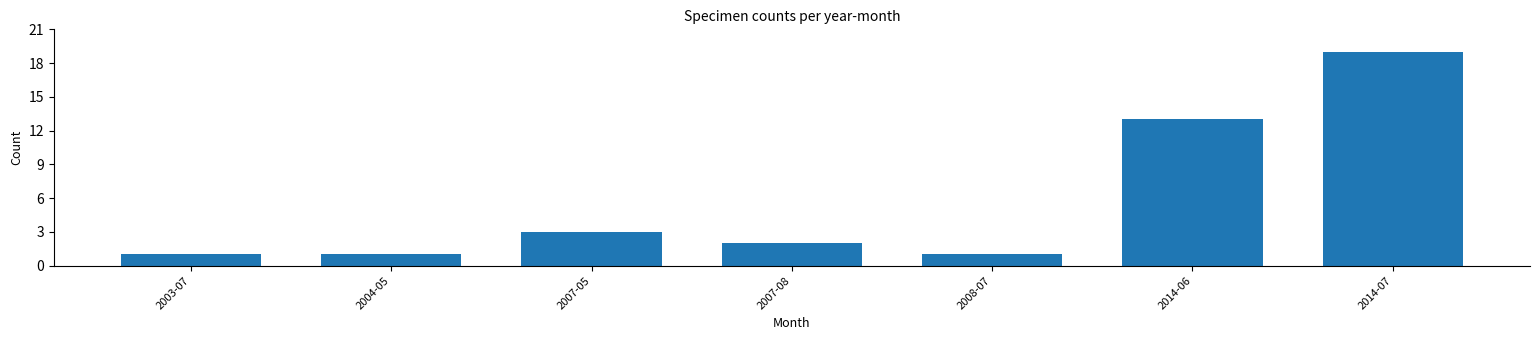

Reading left to right, transcribe all the data shown in this chart.

2003-07=1	2004-05=1	2007-05=3	2007-08=2	2008-07=1	2014-06=13	2014-07=19